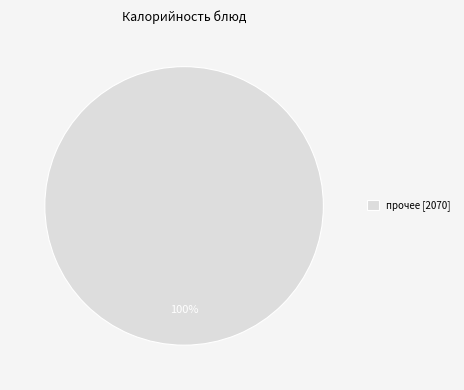

To the nearest percent, what portion does прочее [2070] represent?

100%